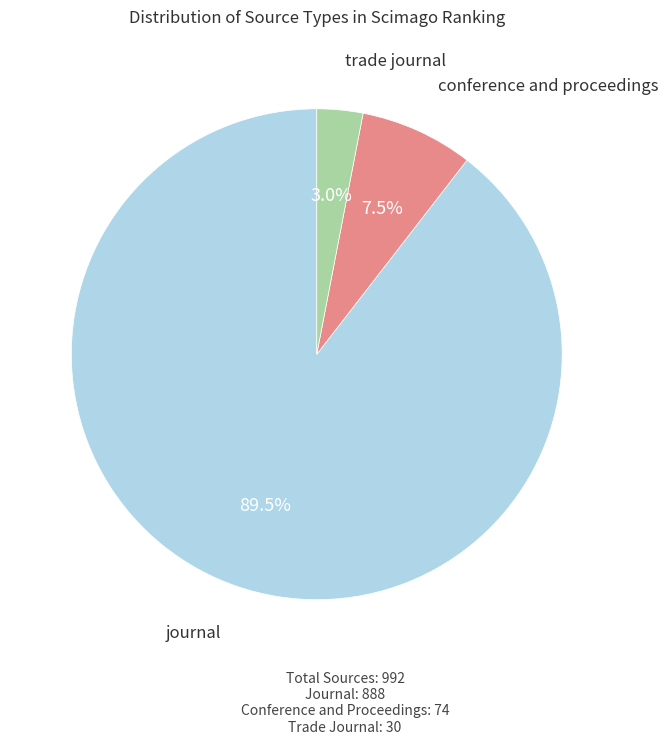

Rank the categories by value from lowest to highest.

trade journal, conference and proceedings, journal